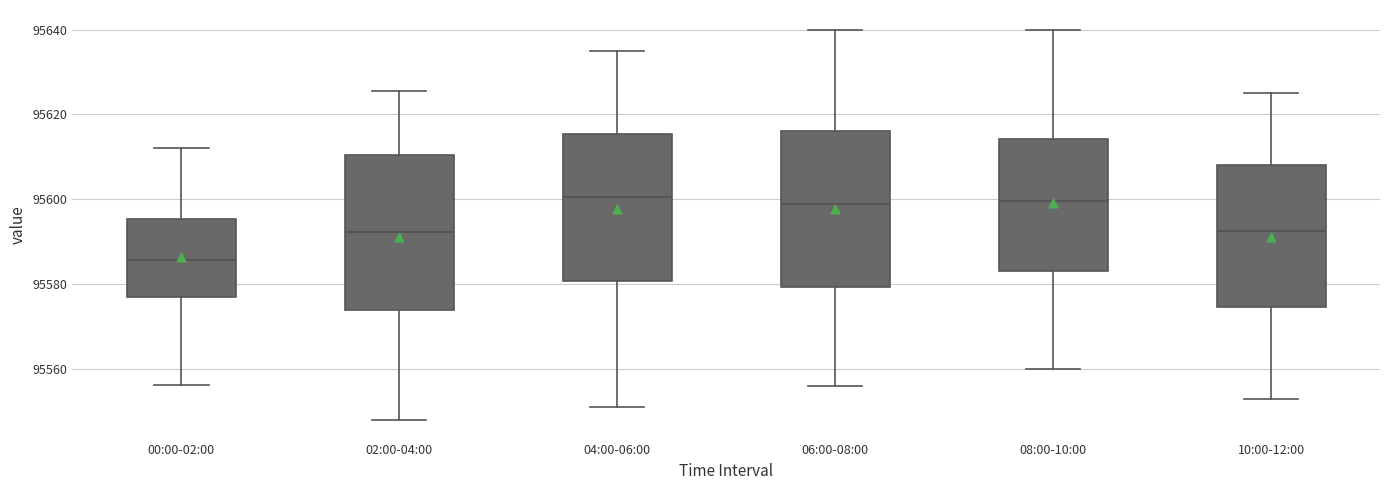

Where is the upper edge of the box for 04:00-06:00 on the y-axis? The values are not printed on the chart, so give them approximately, as read against the axis.

95616